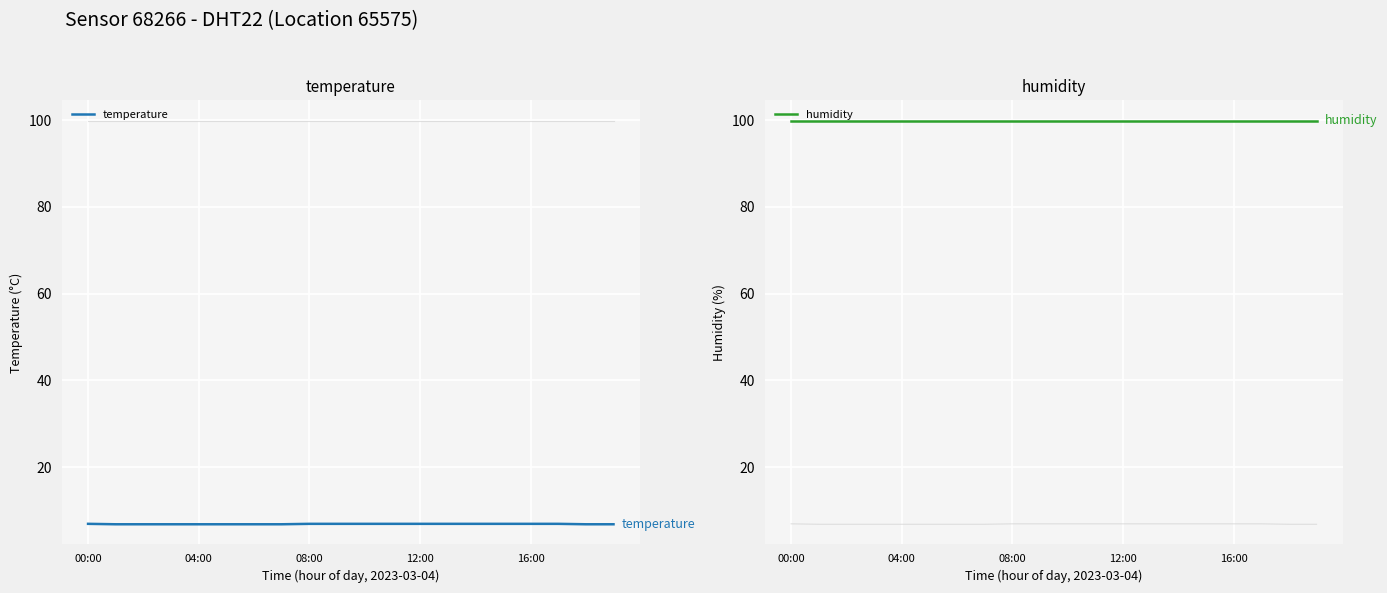

What is the minimum value for temperature?

6.8